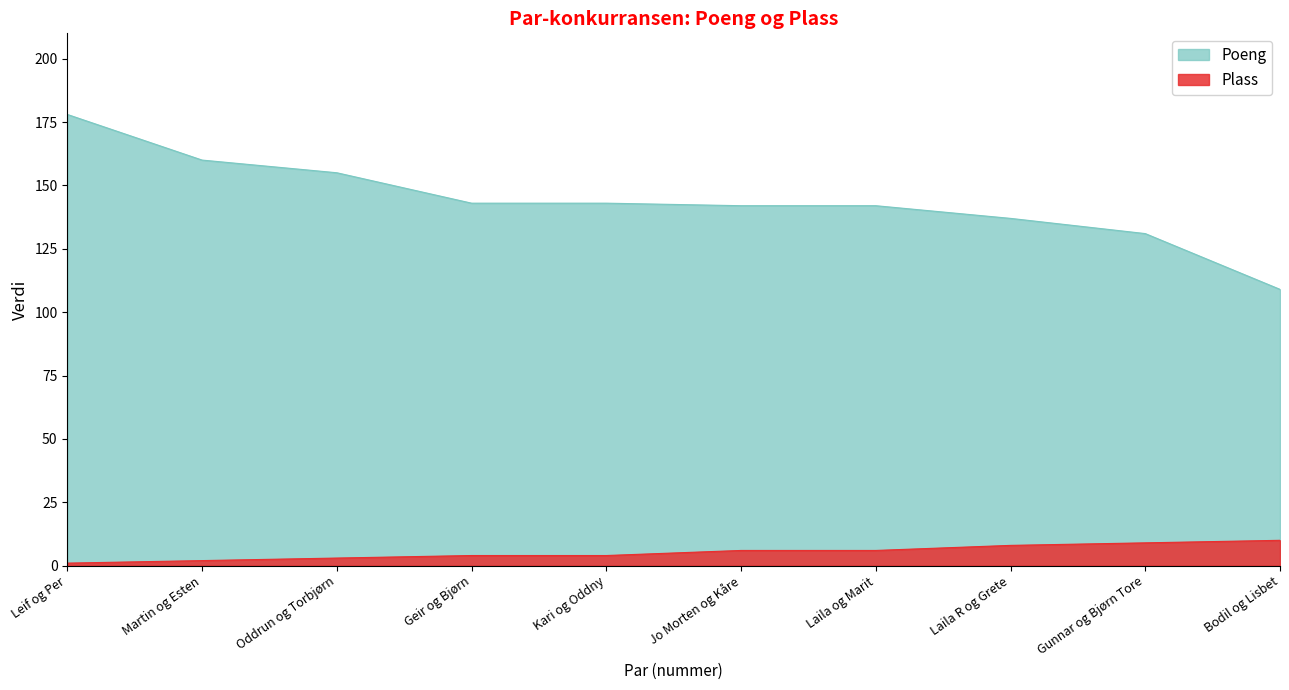

What is the total value across all series at Bodil og Lisbet?

119